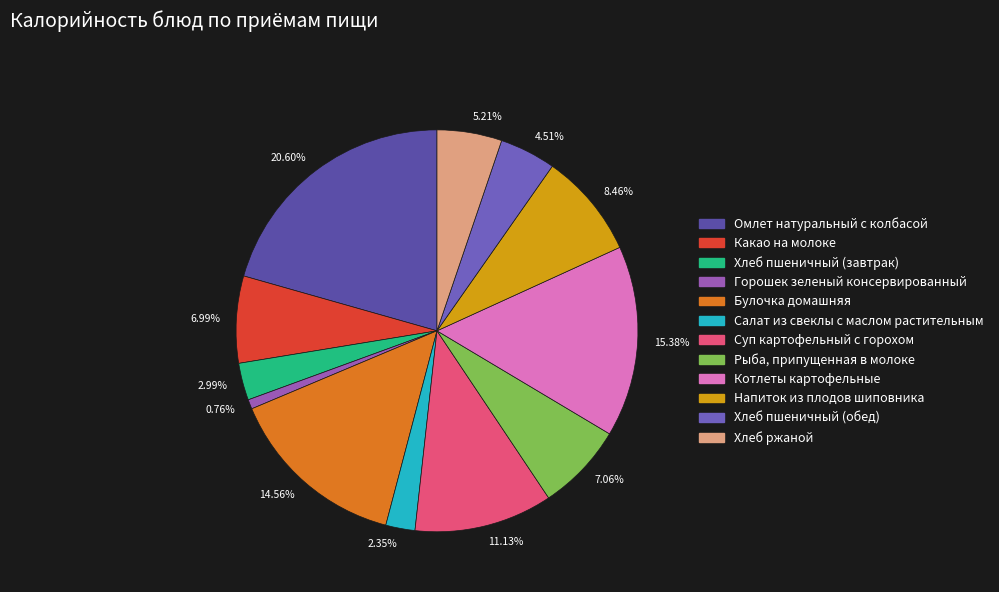

Is there a majority slice in this chart?

No